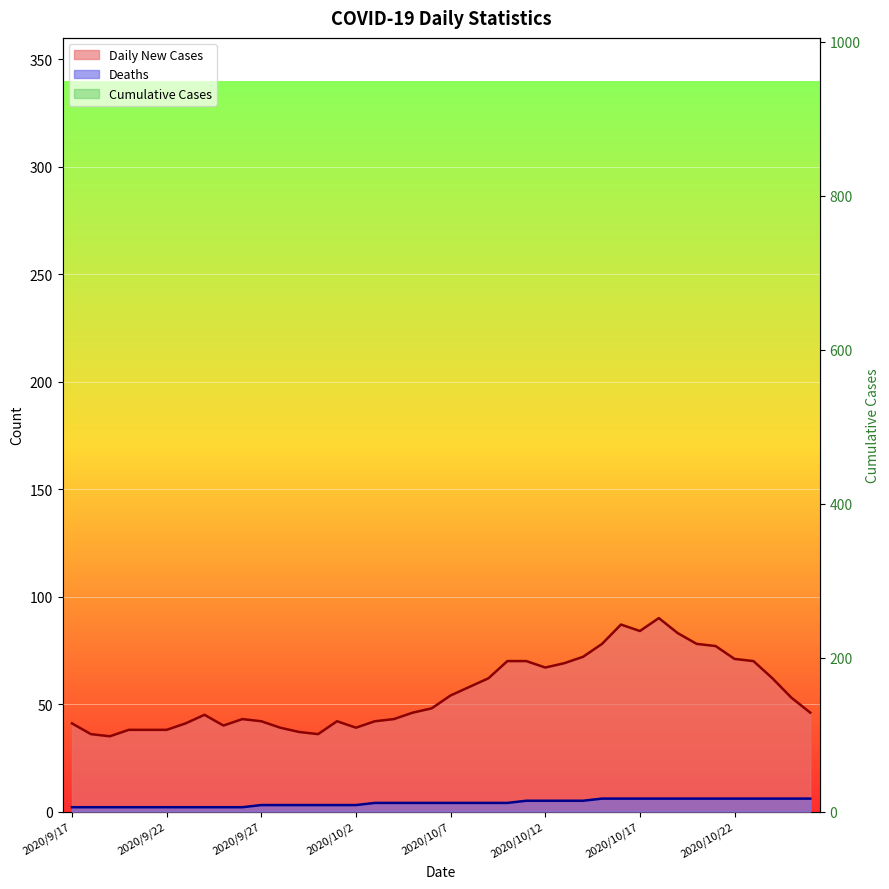

What value does the Daily New Cases series have at 2020/9/28, to the nearest 5?

40